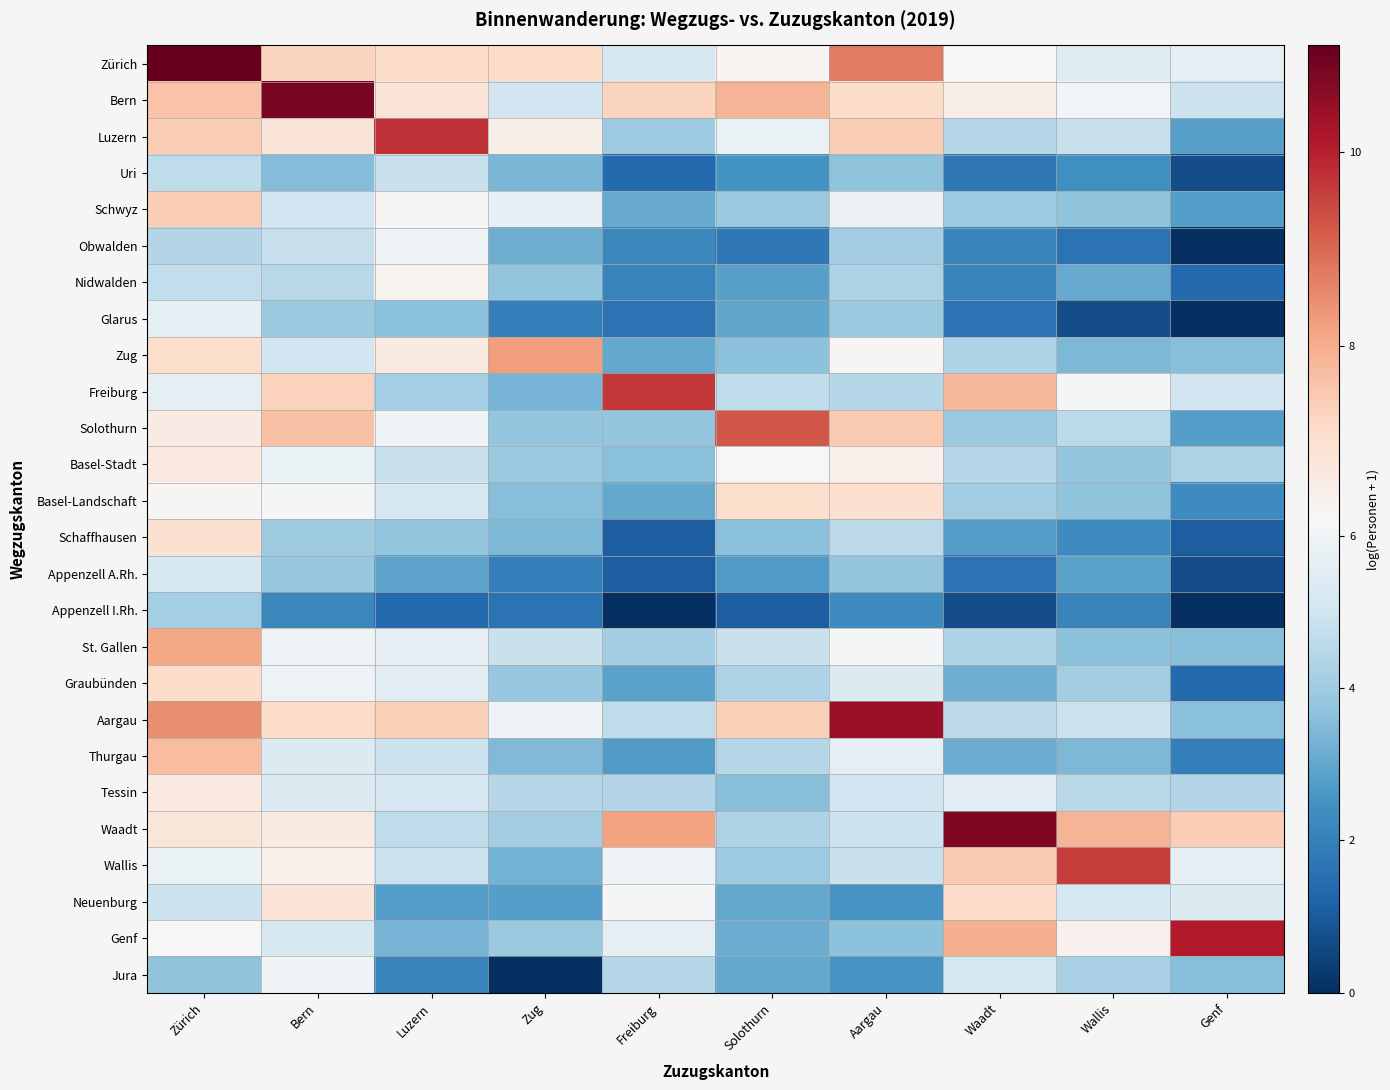

Reading left to right, extract all data points from this chart.

Zürich: Zürich=11.1	Bern=7.3	Luzern=7.1	Zug=7.1	Freiburg=5.2	Solothurn=6.3	Aargau=8.8	Waadt=6.2	Wallis=5.4	Genf=5.7
Bern: Zürich=7.6	Bern=10.8	Luzern=6.9	Zug=5.0	Freiburg=7.3	Solothurn=7.9	Aargau=7.1	Waadt=6.5	Wallis=6.1	Genf=4.9
Luzern: Zürich=7.4	Bern=6.8	Luzern=9.8	Zug=6.5	Freiburg=4.0	Solothurn=5.8	Aargau=7.4	Waadt=4.4	Wallis=4.8	Genf=2.8
Uri: Zürich=4.7	Bern=3.5	Luzern=4.8	Zug=3.4	Freiburg=1.4	Solothurn=2.5	Aargau=3.7	Waadt=1.8	Wallis=2.4	Genf=0.7
Schwyz: Zürich=7.4	Bern=5.0	Luzern=6.3	Zug=5.7	Freiburg=3.1	Solothurn=3.9	Aargau=5.8	Waadt=4.0	Wallis=3.7	Genf=2.8
Obwalden: Zürich=4.4	Bern=4.8	Luzern=5.9	Zug=3.2	Freiburg=2.2	Solothurn=1.8	Aargau=4.1	Waadt=2.1	Wallis=1.6	Genf=0.0
Nidwalden: Zürich=4.7	Bern=4.5	Luzern=6.4	Zug=3.8	Freiburg=2.1	Solothurn=2.8	Aargau=4.2	Waadt=2.1	Wallis=3.1	Genf=1.4
Glarus: Zürich=5.6	Bern=3.9	Luzern=3.7	Zug=1.9	Freiburg=1.6	Solothurn=3.0	Aargau=3.9	Waadt=1.6	Wallis=0.7	Genf=0.0
Zug: Zürich=7.1	Bern=5.0	Luzern=6.7	Zug=8.3	Freiburg=3.0	Solothurn=3.7	Aargau=6.3	Waadt=4.3	Wallis=3.4	Genf=3.6
Freiburg: Zürich=5.7	Bern=7.4	Luzern=4.1	Zug=3.3	Freiburg=9.7	Solothurn=4.6	Aargau=4.5	Waadt=7.8	Wallis=6.1	Genf=5.0
Solothurn: Zürich=6.6	Bern=7.7	Luzern=5.9	Zug=3.8	Freiburg=3.8	Solothurn=9.2	Aargau=7.5	Waadt=3.9	Wallis=4.5	Genf=2.8
Basel-Stadt: Zürich=6.7	Bern=5.8	Luzern=4.8	Zug=3.9	Freiburg=3.6	Solothurn=6.2	Aargau=6.5	Waadt=4.5	Wallis=3.8	Genf=4.2
Basel-Landschaft: Zürich=6.3	Bern=6.1	Luzern=5.2	Zug=3.6	Freiburg=3.0	Solothurn=7.1	Aargau=7.0	Waadt=4.1	Wallis=3.7	Genf=2.3
Schaffhausen: Zürich=7.0	Bern=4.0	Luzern=3.8	Zug=3.4	Freiburg=1.1	Solothurn=3.6	Aargau=4.6	Waadt=2.8	Wallis=2.3	Genf=1.1
Appenzell A.Rh.: Zürich=5.2	Bern=3.9	Luzern=2.9	Zug=1.9	Freiburg=1.1	Solothurn=2.7	Aargau=3.8	Waadt=1.6	Wallis=2.9	Genf=0.7
Appenzell I.Rh.: Zürich=4.1	Bern=2.2	Luzern=1.4	Zug=1.6	Freiburg=0.0	Solothurn=1.1	Aargau=2.3	Waadt=0.7	Wallis=2.1	Genf=0.0
St. Gallen: Zürich=8.1	Bern=6.0	Luzern=5.7	Zug=4.9	Freiburg=4.0	Solothurn=4.9	Aargau=6.1	Waadt=4.3	Wallis=3.7	Genf=3.6
Graubünden: Zürich=7.1	Bern=5.9	Luzern=5.5	Zug=3.9	Freiburg=2.9	Solothurn=4.3	Aargau=5.4	Waadt=3.2	Wallis=4.1	Genf=1.4
Aargau: Zürich=8.5	Bern=7.1	Luzern=7.4	Zug=6.0	Freiburg=4.7	Solothurn=7.4	Aargau=10.4	Waadt=4.6	Wallis=4.9	Genf=3.6
Thurgau: Zürich=7.7	Bern=5.4	Luzern=4.9	Zug=3.5	Freiburg=2.7	Solothurn=4.5	Aargau=5.6	Waadt=3.1	Wallis=3.4	Genf=1.9
Tessin: Zürich=6.7	Bern=5.4	Luzern=5.2	Zug=4.5	Freiburg=4.4	Solothurn=3.6	Aargau=5.0	Waadt=5.5	Wallis=4.5	Genf=4.4
Waadt: Zürich=6.8	Bern=6.7	Luzern=4.6	Zug=4.1	Freiburg=8.2	Solothurn=4.3	Aargau=4.9	Waadt=10.8	Wallis=7.9	Genf=7.4
Wallis: Zürich=5.8	Bern=6.5	Luzern=4.9	Zug=3.3	Freiburg=5.9	Solothurn=4.0	Aargau=4.8	Waadt=7.5	Wallis=9.6	Genf=5.7
Neuenburg: Zürich=4.9	Bern=6.8	Luzern=2.8	Zug=2.8	Freiburg=6.1	Solothurn=3.0	Aargau=2.6	Waadt=7.2	Wallis=5.1	Genf=5.3
Genf: Zürich=6.2	Bern=5.2	Luzern=3.3	Zug=3.9	Freiburg=5.6	Solothurn=3.1	Aargau=3.7	Waadt=7.9	Wallis=6.4	Genf=10.1
Jura: Zürich=3.7	Bern=6.0	Luzern=2.1	Zug=0.0	Freiburg=4.4	Solothurn=3.0	Aargau=2.6	Waadt=5.1	Wallis=4.2	Genf=3.6